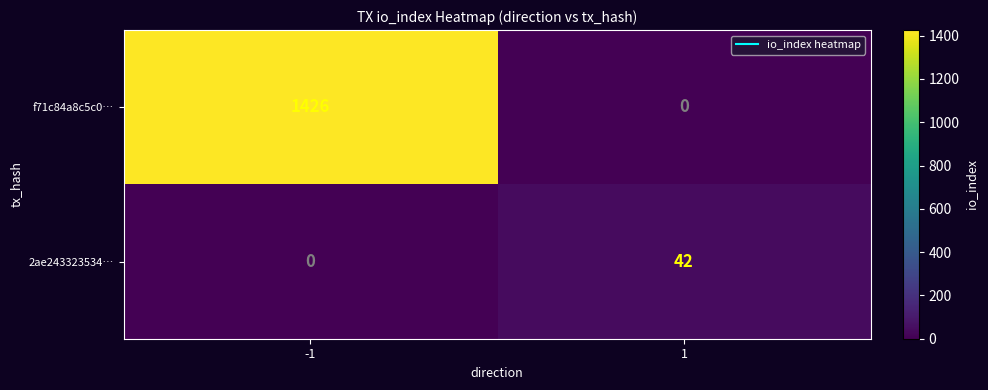

The f71c84a8c5c0… series shows 0 at 1. True or false?

True